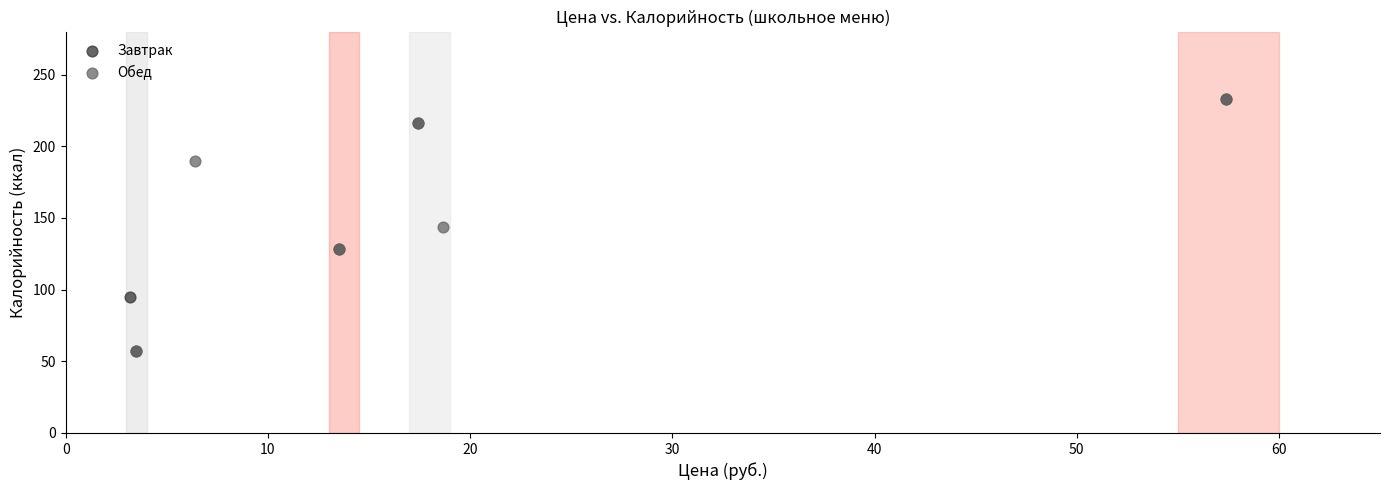

What are all the series names shown in the legend?

Завтрак, Обед